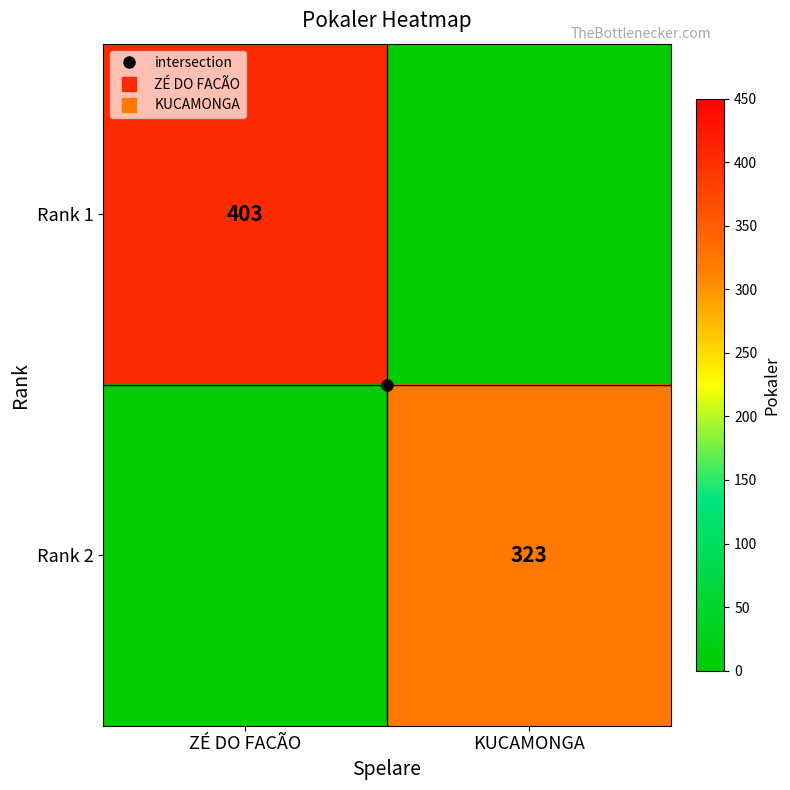

At how many categories does at least one series exceed 61?

2